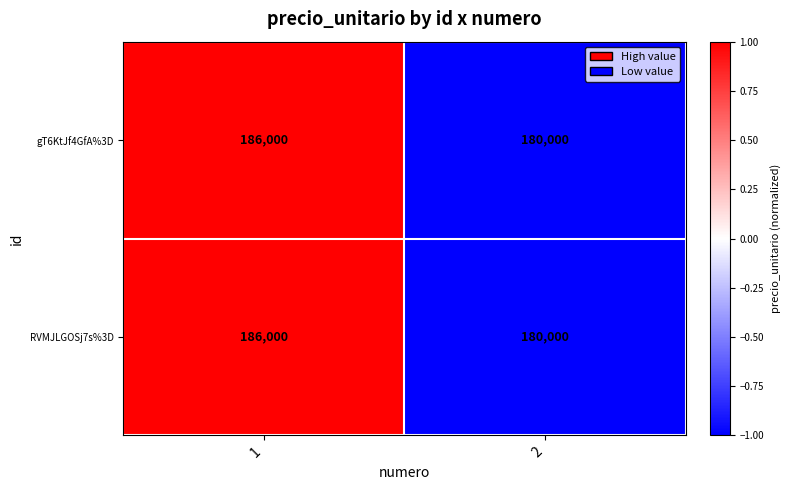

How many values in the gT6KtJf4GfA%3D series are below 186000?

1